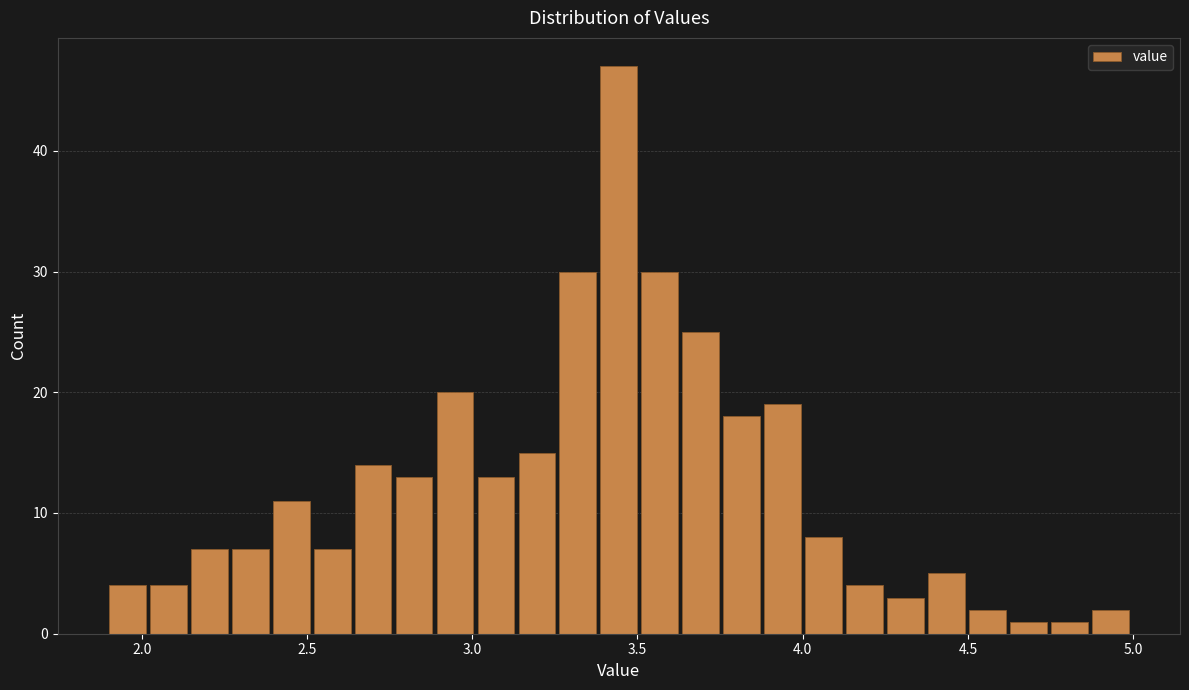

Read against the x-axis, roughly where is the centre of the tallest bar?

3.45